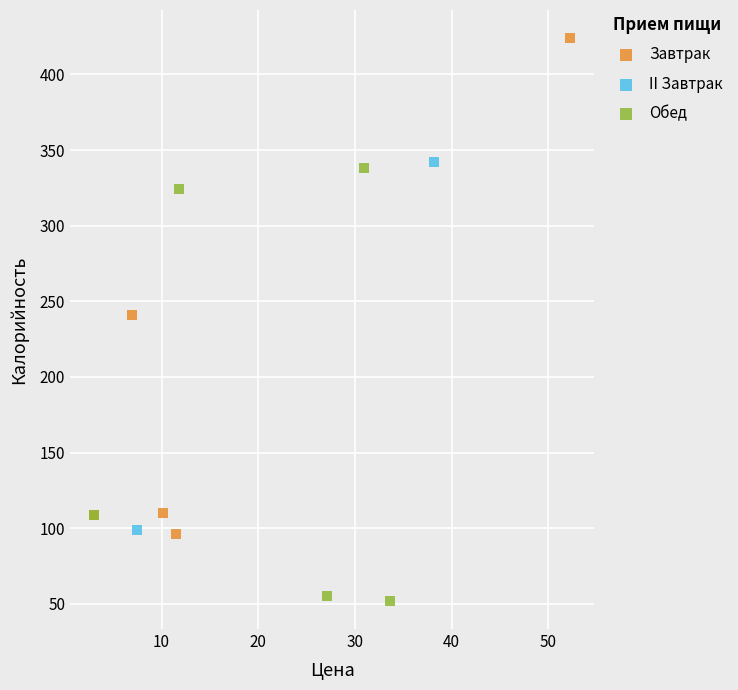

Which series reaches the maximum Y coordinate?

Завтрак